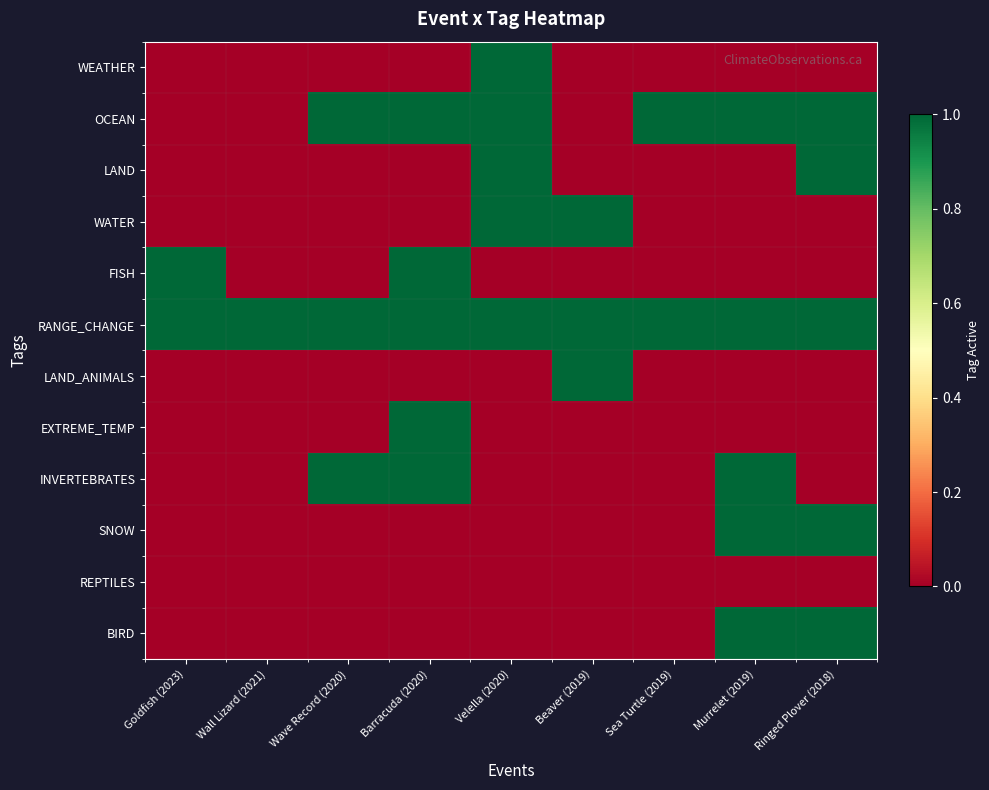

Rank the series by their maximum value, from highest to lowest.

WEATHER, OCEAN, LAND, WATER, FISH, RANGE_CHANGE, LAND_ANIMALS, EXTREME_TEMP, INVERTEBRATES, SNOW, BIRD, REPTILES